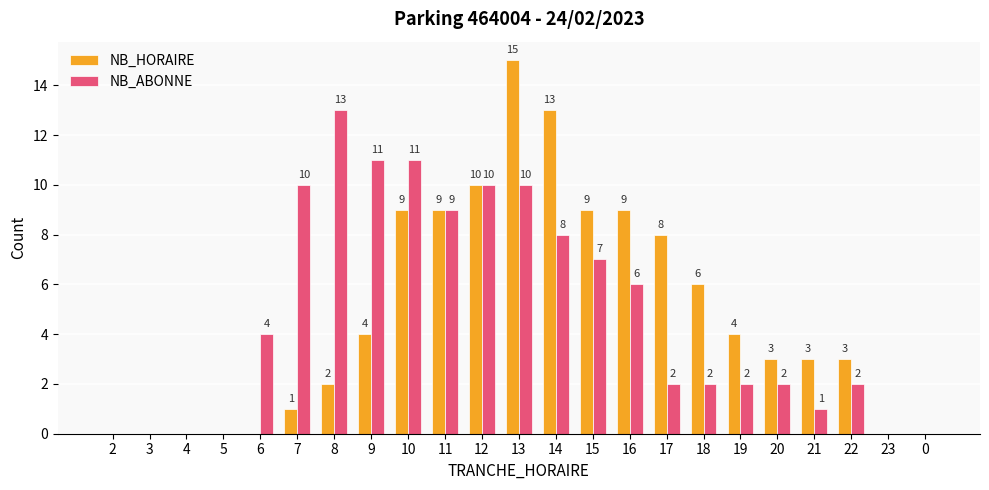

What is the average value of the NB_ABONNE series?

5